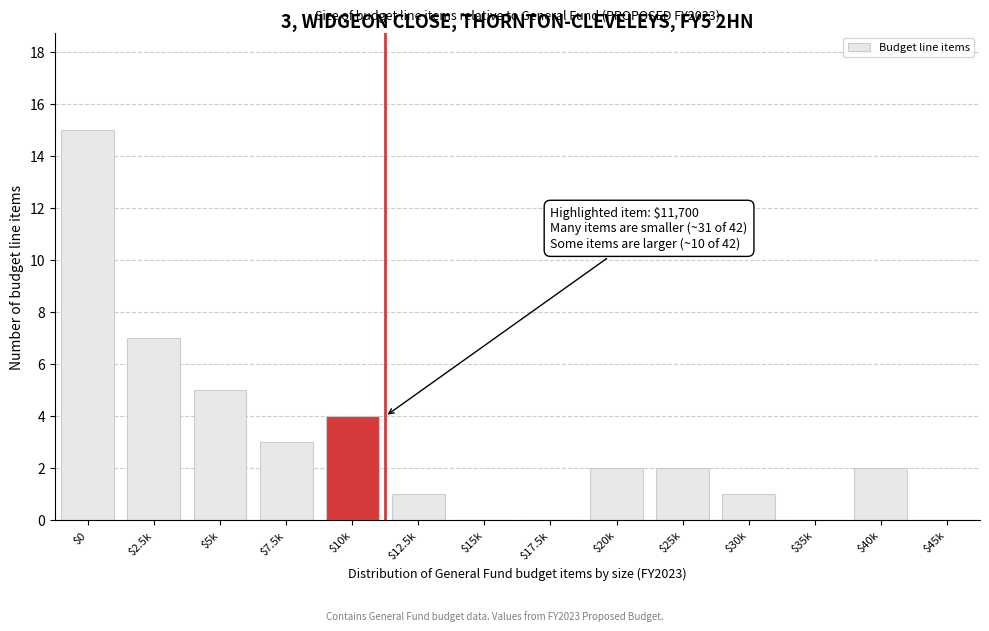

What is the maximum value shown in the chart?

15